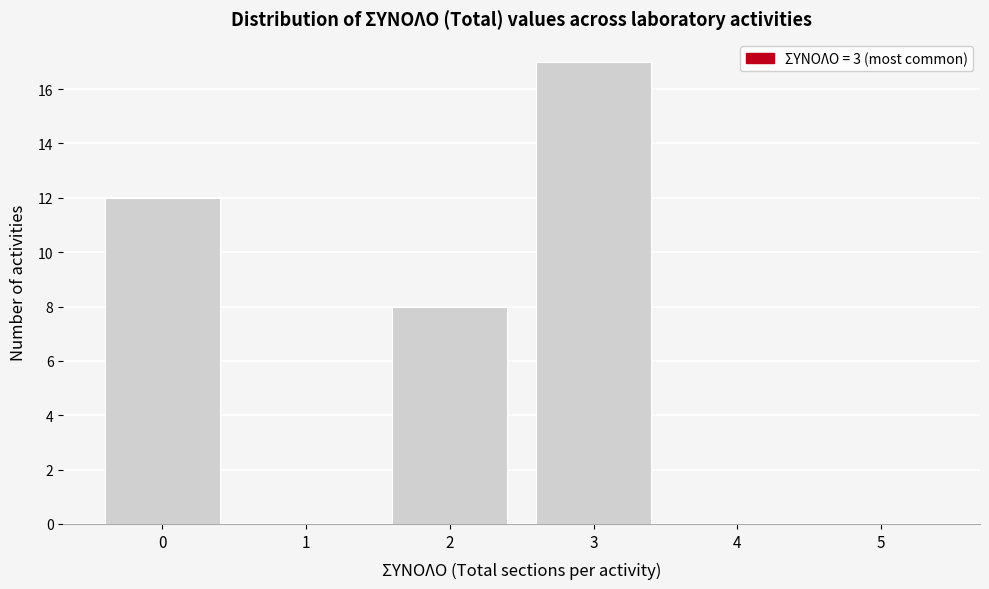

Reading right to left, extract all data points from this chart.

5=0	4=0	3=17	2=8	1=0	0=12